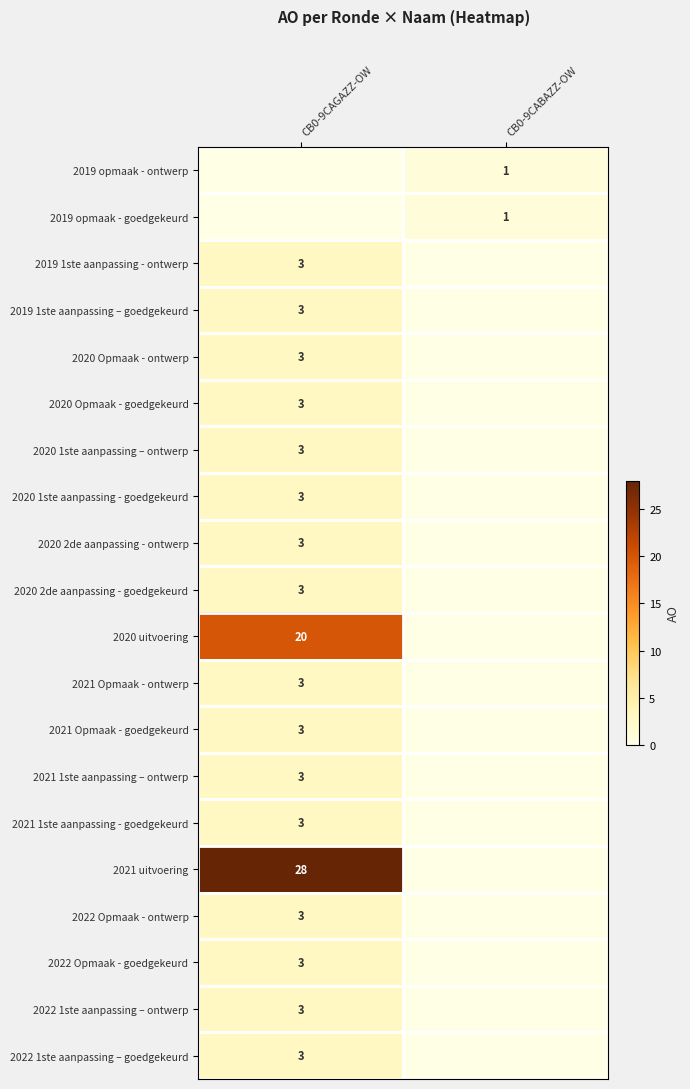

True or false: 2019 1ste aanpassing – goedgekeurd has a value of 3 at CB0-9CAGAZZ-OW.

True